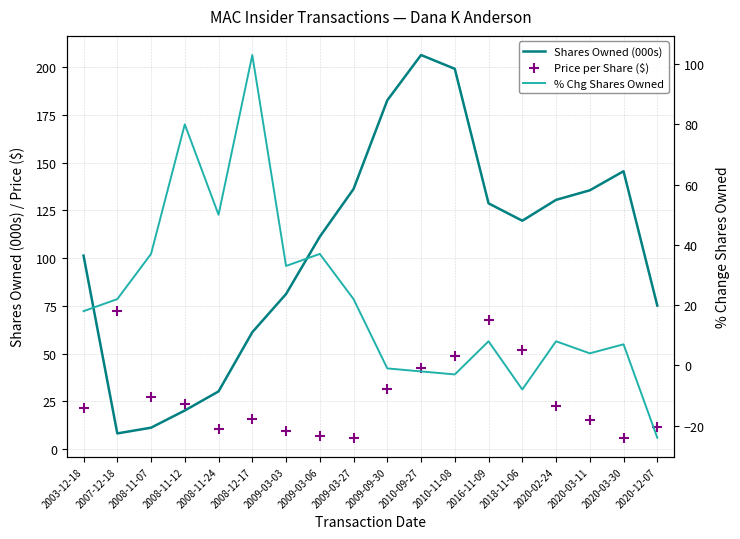

What are all the series names shown in the legend?

Shares Owned (000s), Price per Share ($), % Chg Shares Owned